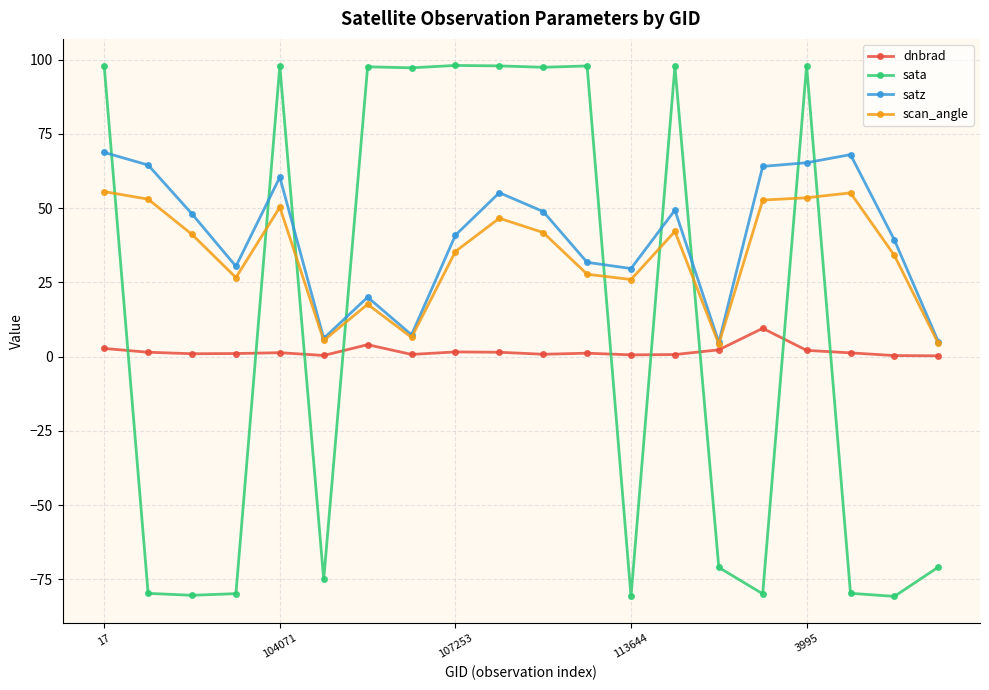

At how many categories does at least one series exceed 83?

10